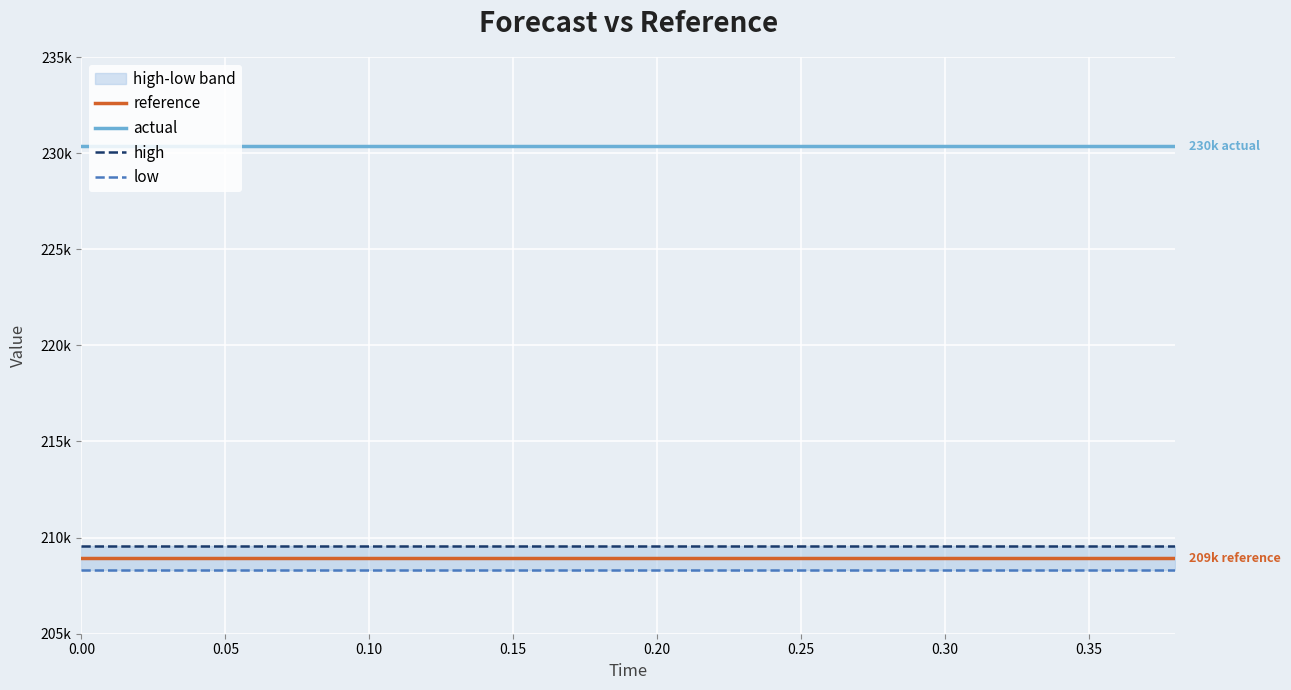

True or false: low and high intersect in this chart.

False